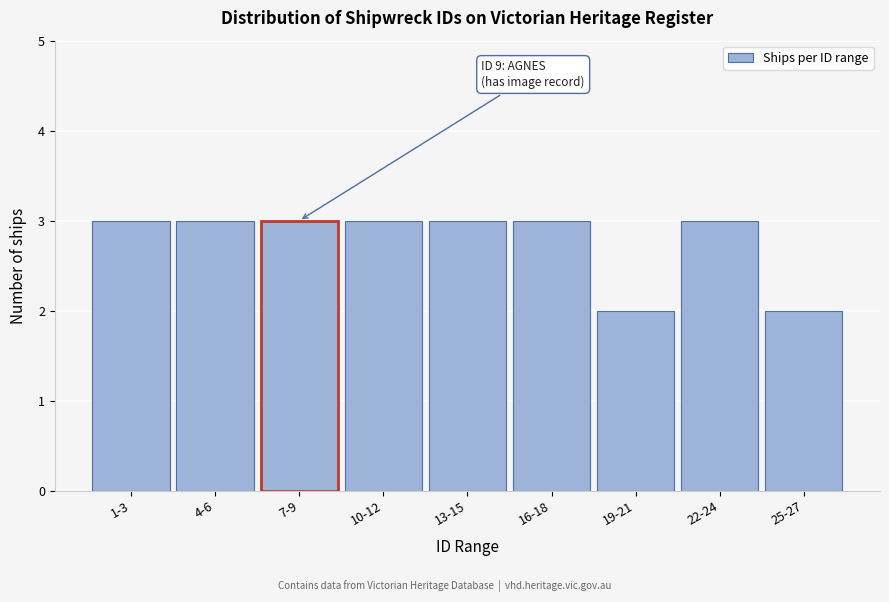

Reading left to right, transcribe all the data shown in this chart.

1-3=3	4-6=3	7-9=3	10-12=3	13-15=3	16-18=3	19-21=2	22-24=3	25-27=2